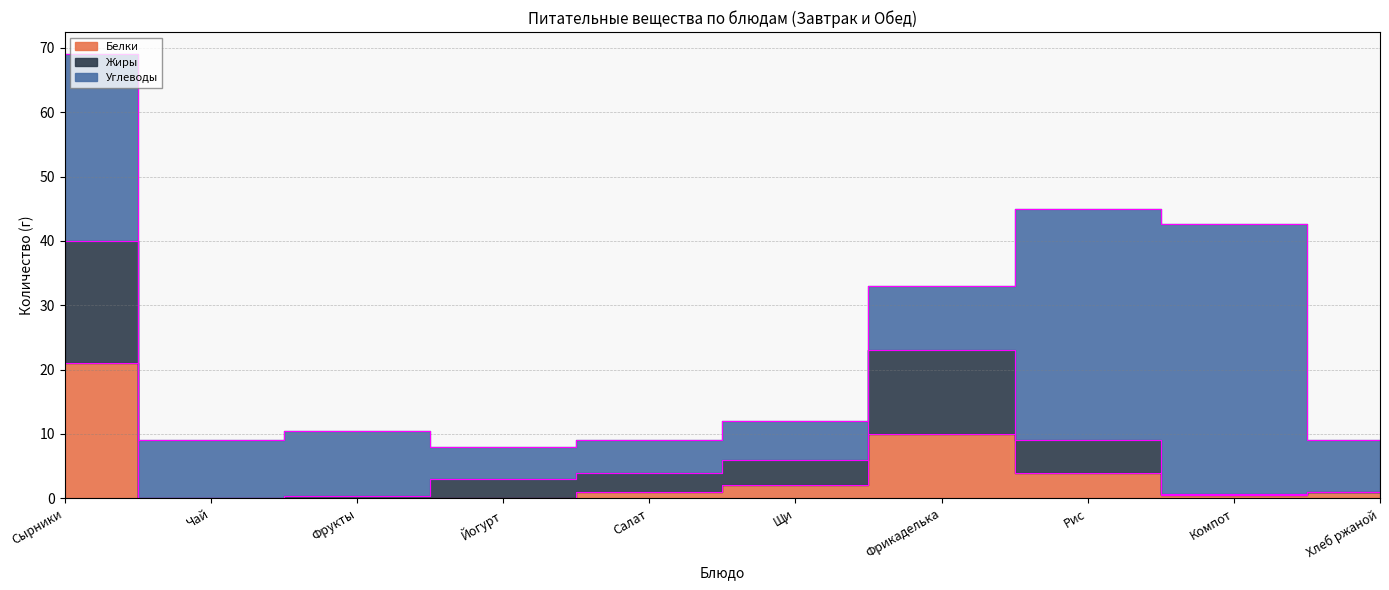

What is the sum of all Белки values?

39.7